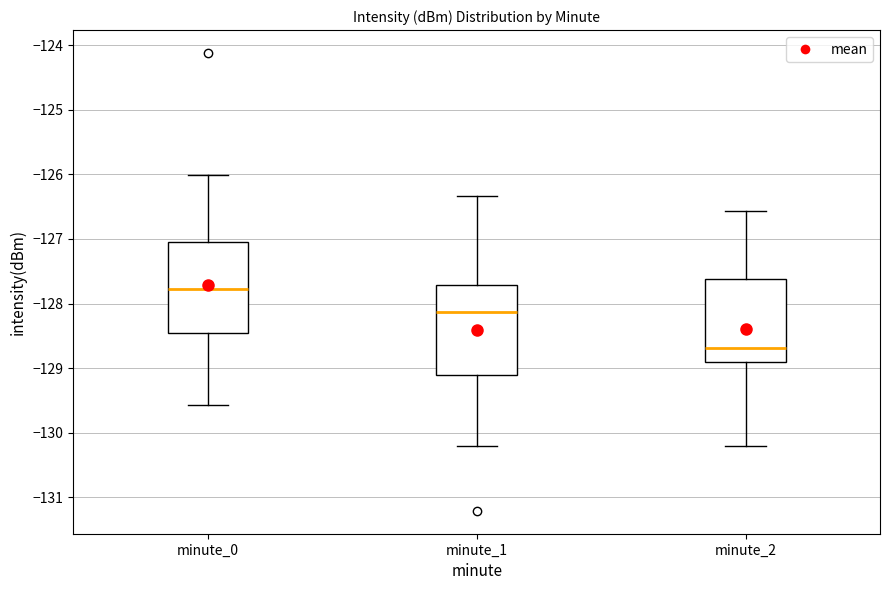

Where is the lower edge of the box for minute_2 on the y-axis? The values are not printed on the chart, so give them approximately, as read against the axis.

-128.9